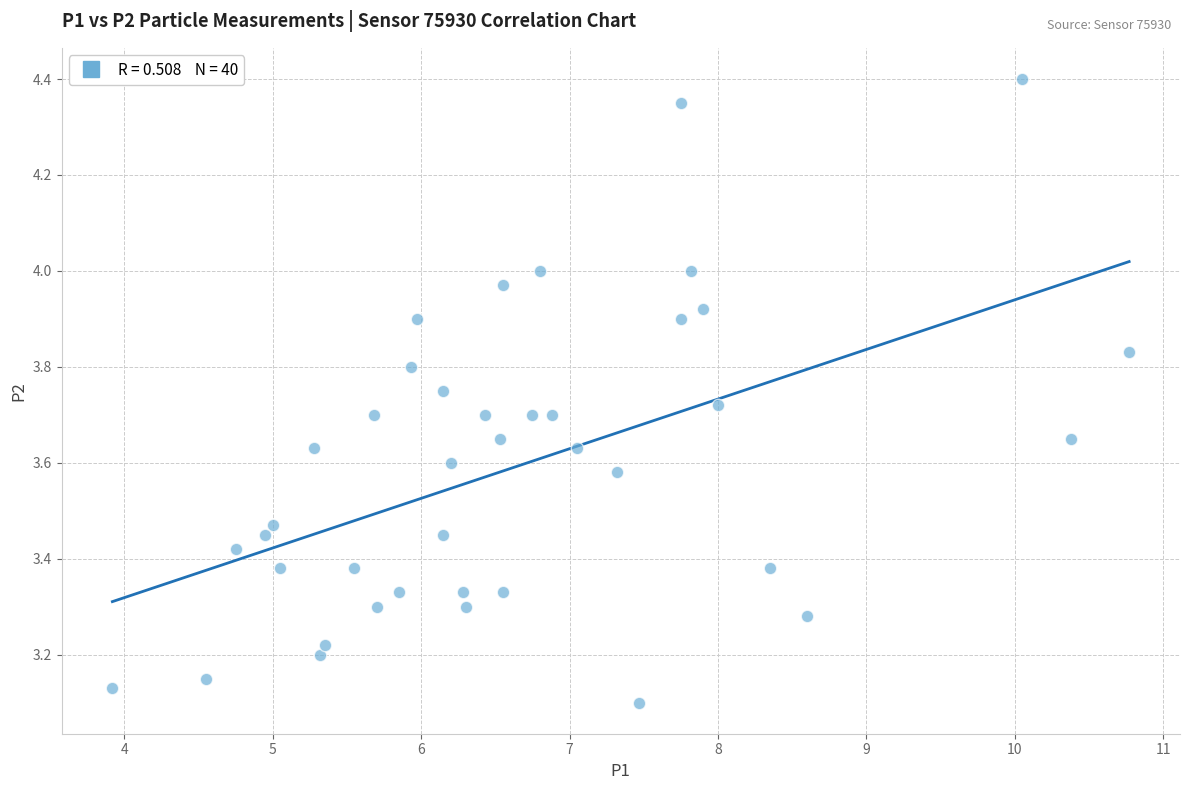

What is the range of X values (max minus min)?

6.8